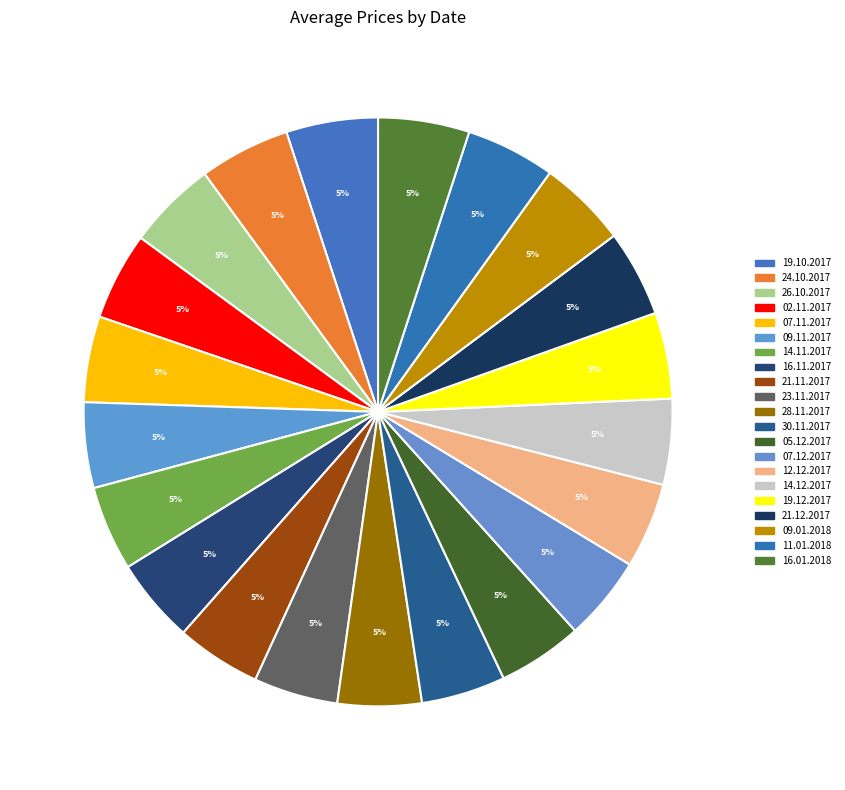

Combined, what portion of the pie is 09.01.2018 and 07.12.2017?

9.5%